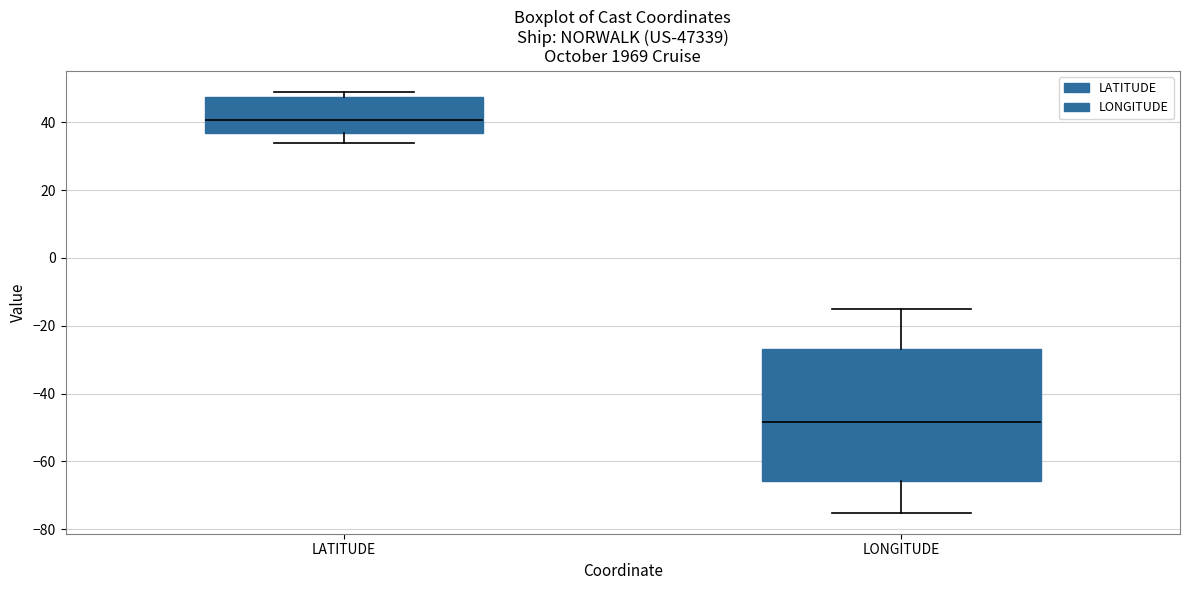

Which box is the tallest, from its lower edge to its upper edge?

LONGITUDE